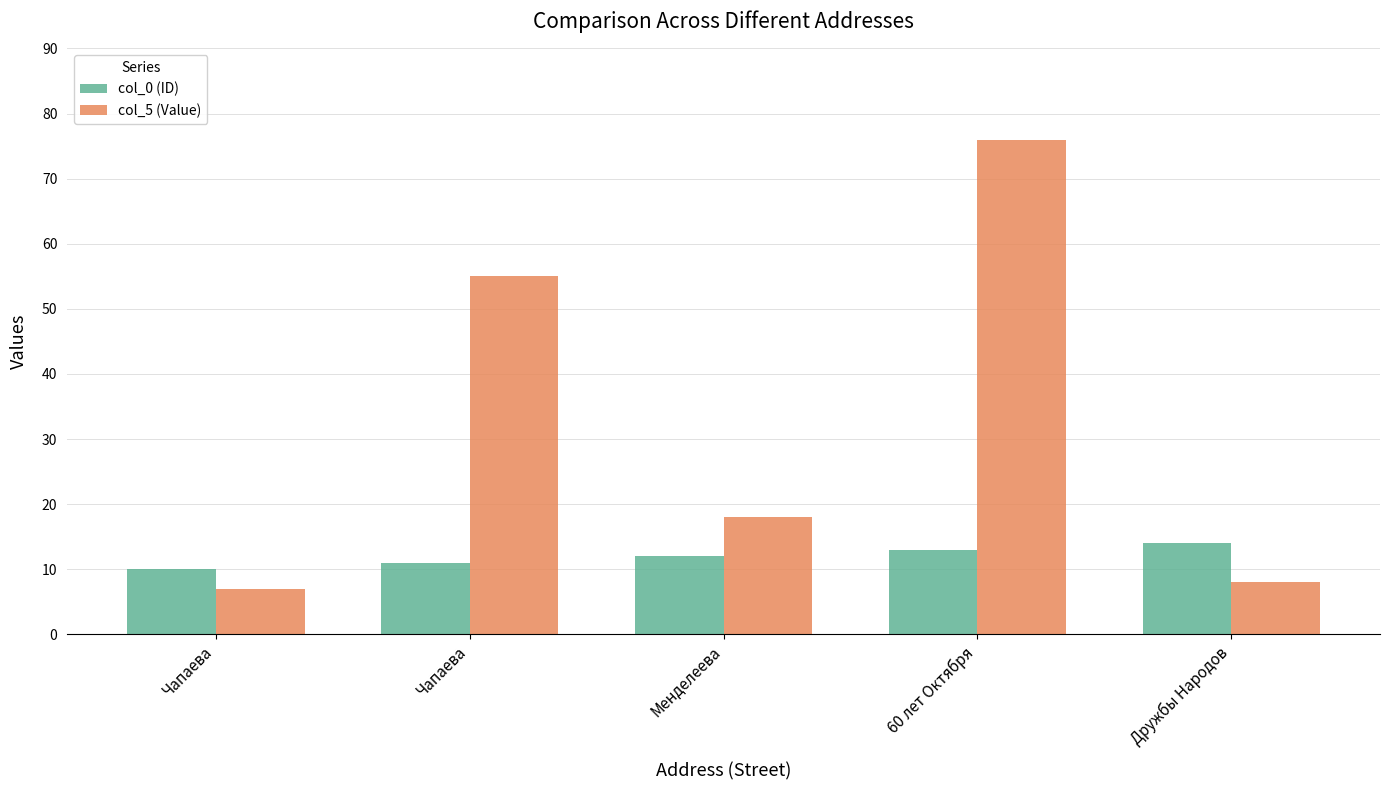

How many groups of bars are there?

5